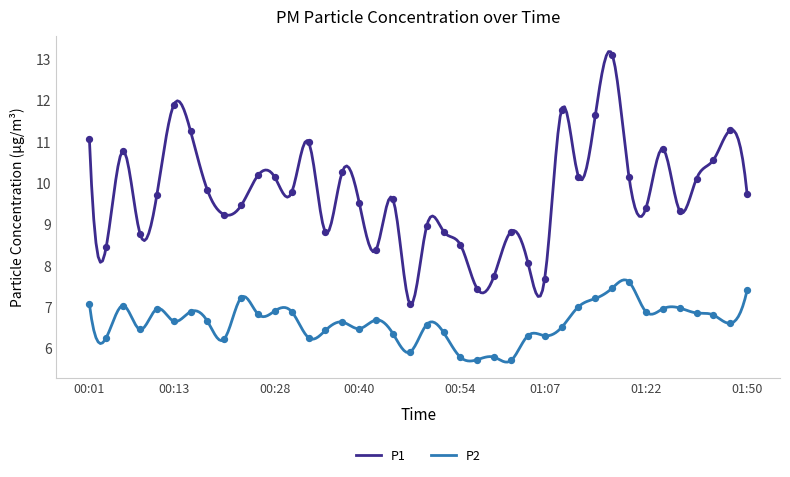

Which series has the largest Y range (max minus min)?

P1